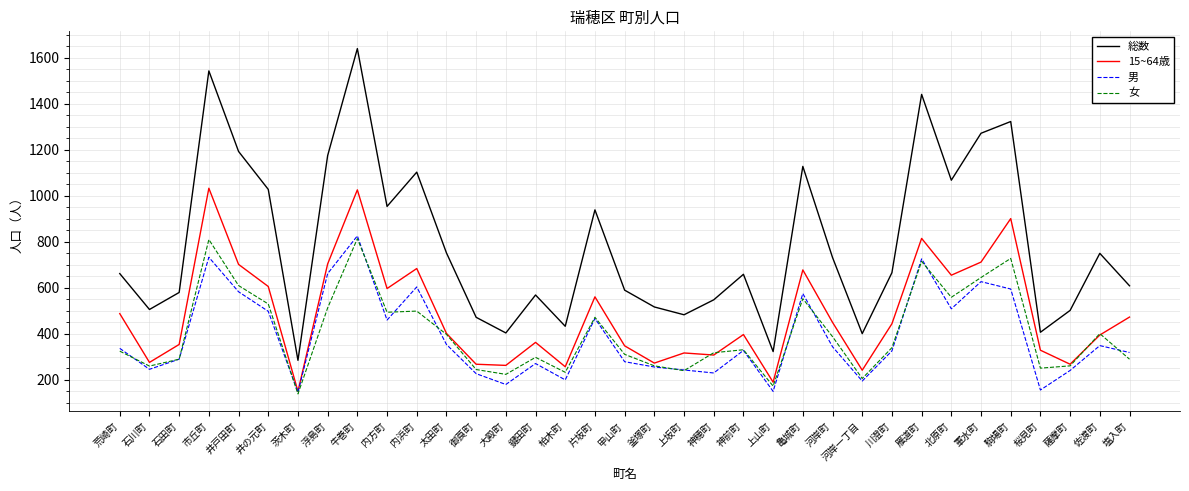

At which category does 女 reach its first local peak?

市丘町